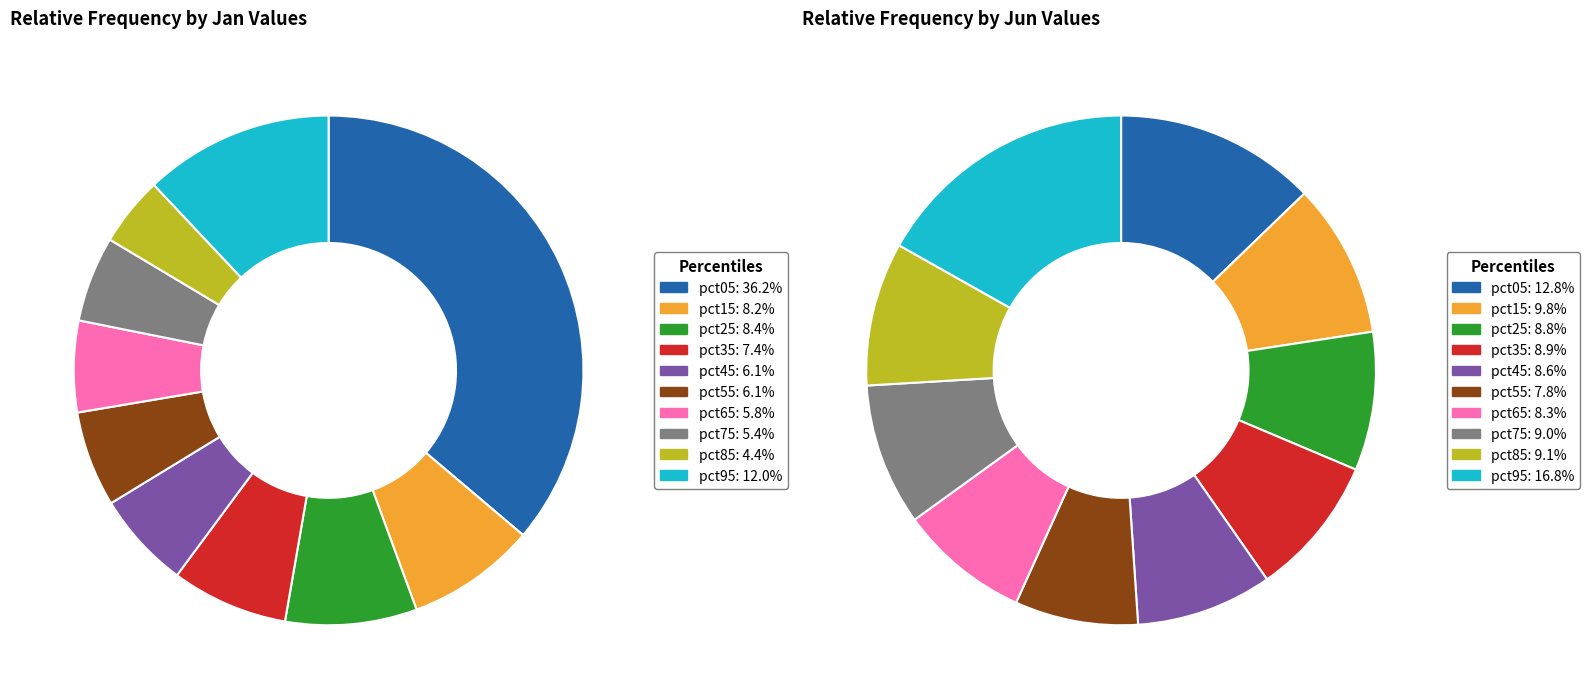

True or false: 4 accounts for 23% of the total.

False